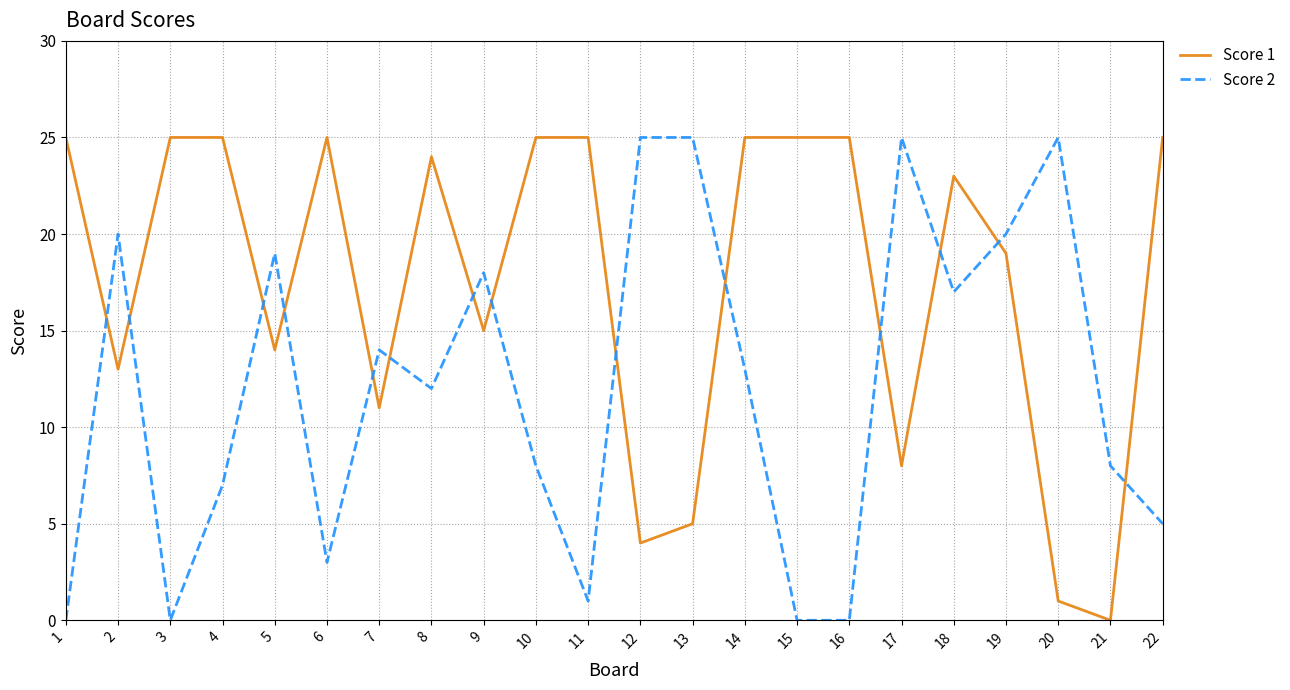

Between 17 and 18, which series saw the biggest shift?

Score 1